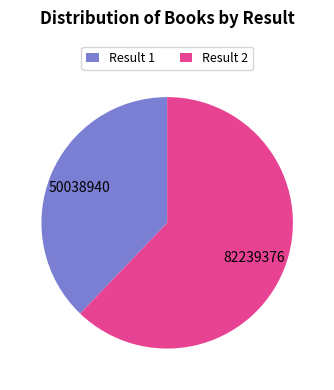

Do Result 1 and Result 2 together represent more than half of the pie?

Yes